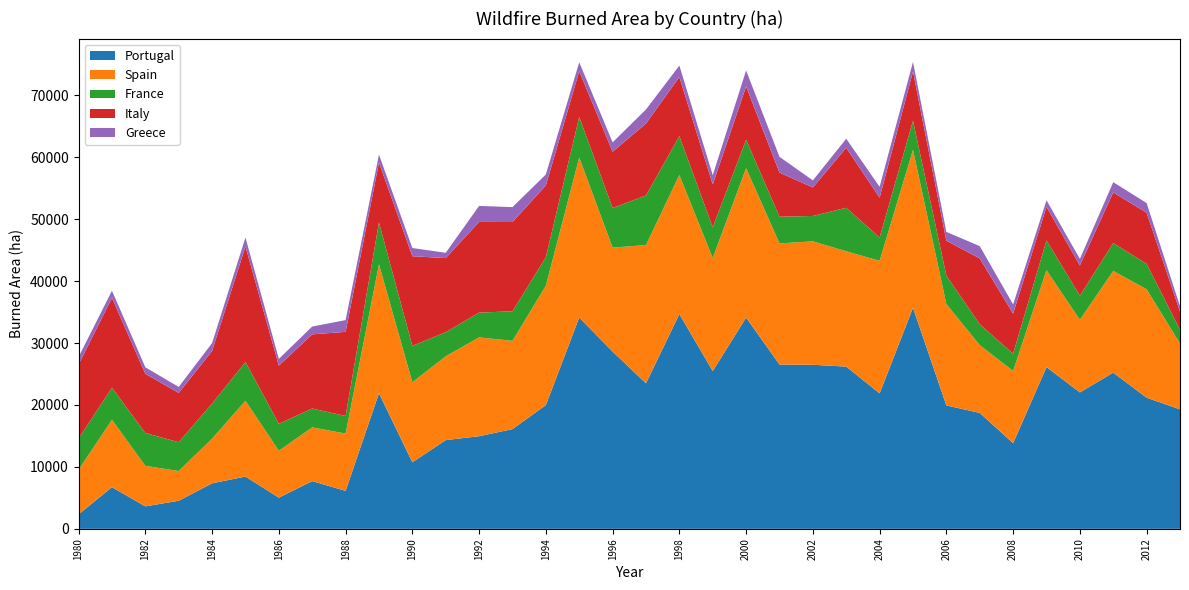

Reading right to left, what are all the values shown in this chart?

Portugal: 19291	21176	25221	22026	26119	13832	18722	19929	35697	21870	26195	26488	26533	34109	25477	34676	23497	28626	34116	19983	16101	14954	14327	10745	21896	6131	7705	5036	8441	7356	4539	3626	6730	2349
Spain: 10626	17503	16414	11721	15643	11655	10936	16354	25492	21396	18616	19929	19547	24118	18237	22446	22320	16771	25827	19263	14254	15955	13531	12913	20811	9247	8679	7570	12238	7203	4791	6545	10878	7190
France: 2223	4105	4500	3900	4800	2781	3364	4608	4698	3775	7023	4097	4309	4603	4960	6289	8005	6401	6563	4618	4769	4002	3888	5881	6763	2837	3043	4353	6249	5672	4659	5308	5173	5040
Italy: 2936	8252	8181	4884	5422	6486	10639	5634	7951	6428	9697	4601	7134	8595	6932	9540	11612	9093	7378	11588	14412	14641	11965	14477	9669	13588	11972	9398	18664	8482	7956	9557	14503	11963
Greece: 862	1559	1653	1052	1063	1481	1983	1417	1544	1748	1452	1141	2535	2581	1486	1842	2273	1508	1438	1763	2406	2582	858	1322	1284	1898	1266	1082	1442	1284	968	1045	1159	1207